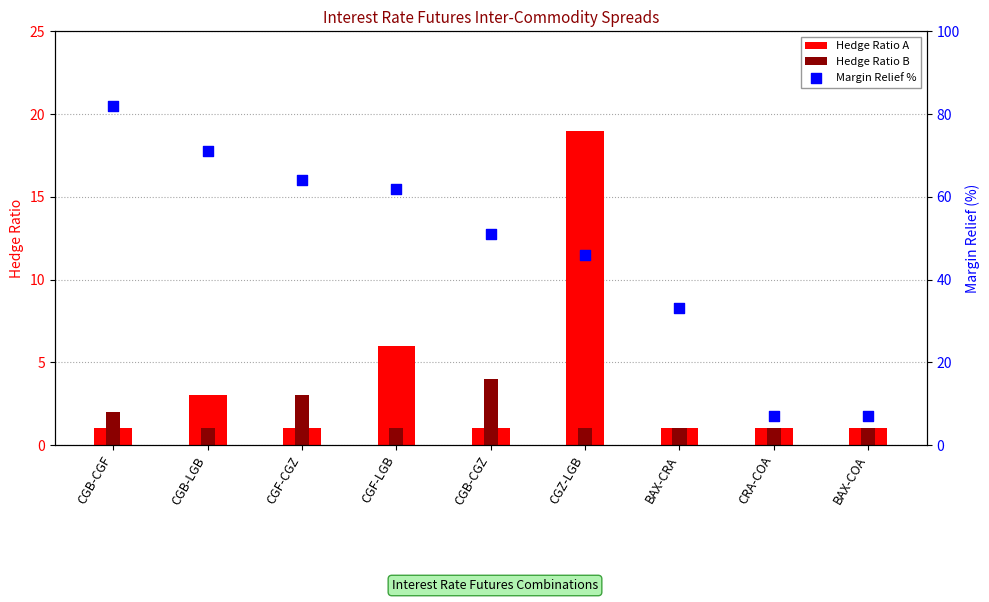

Which series reaches the minimum Y coordinate?

Hedge Ratio A